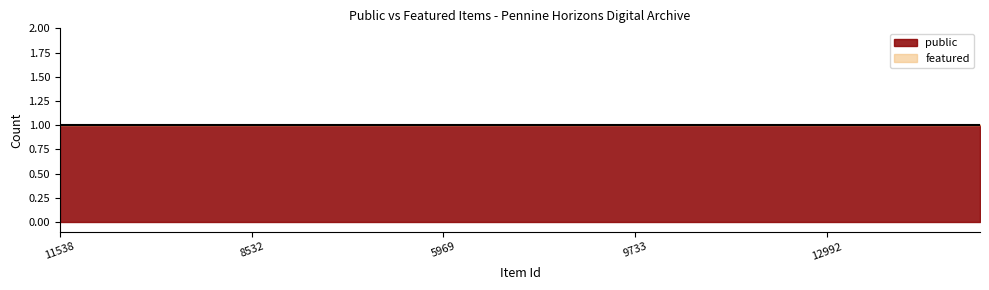

Rank the series by their average value, from lowest to highest.

featured, public